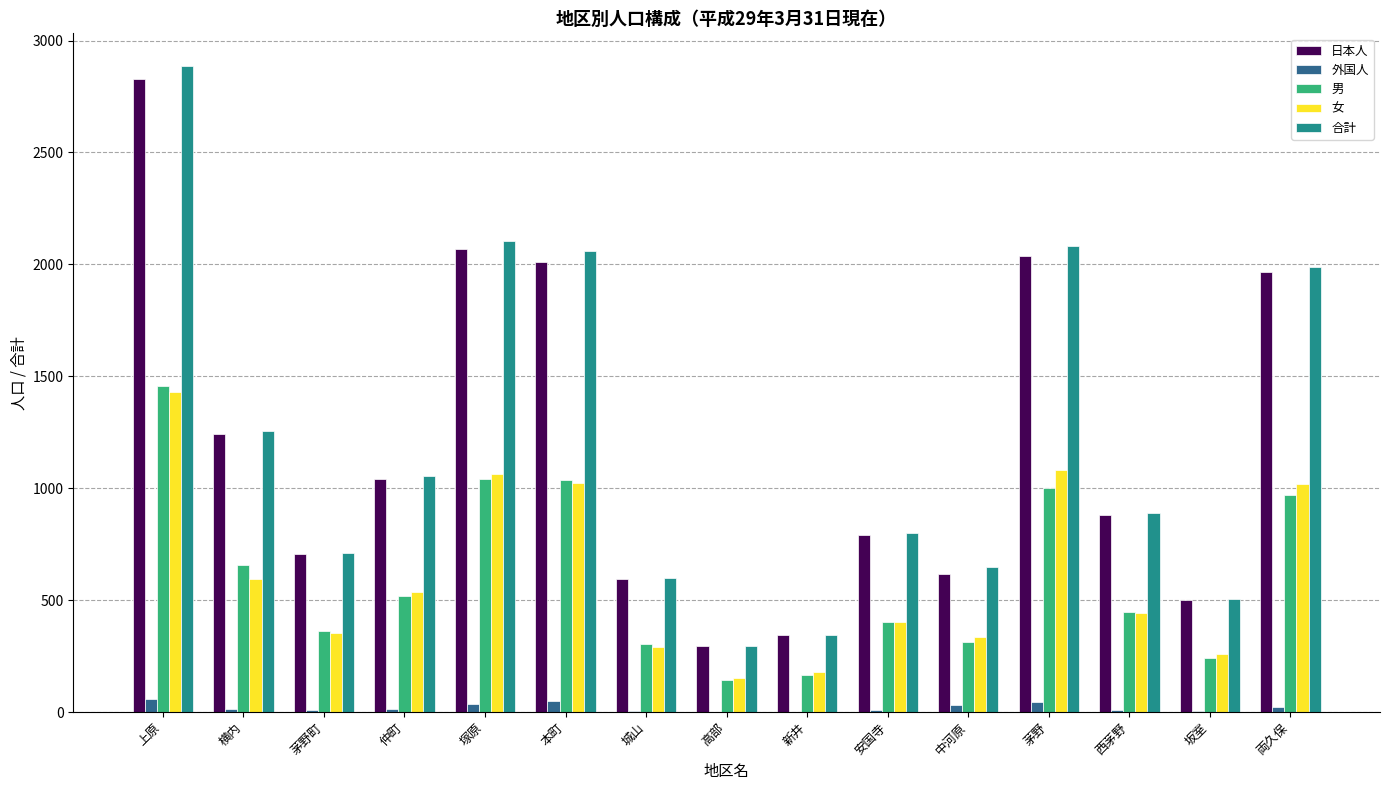

At which category is the sum across all series the highest?

上原